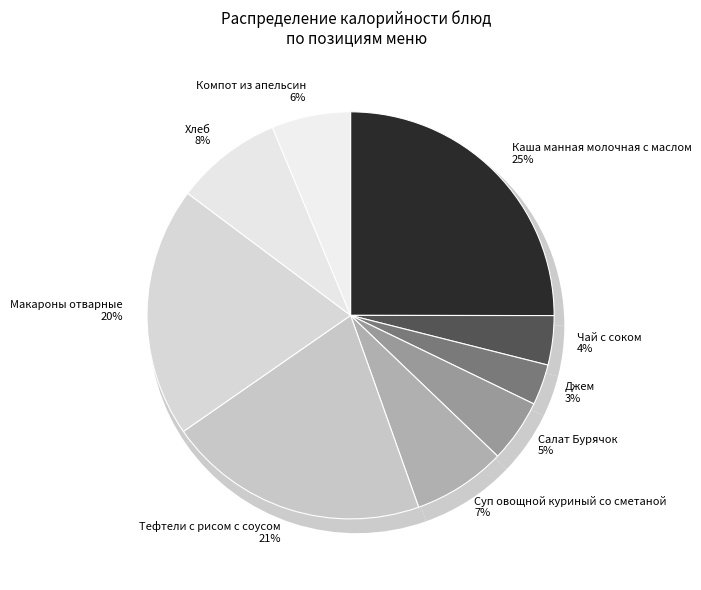

Does any single category account for the majority?

No